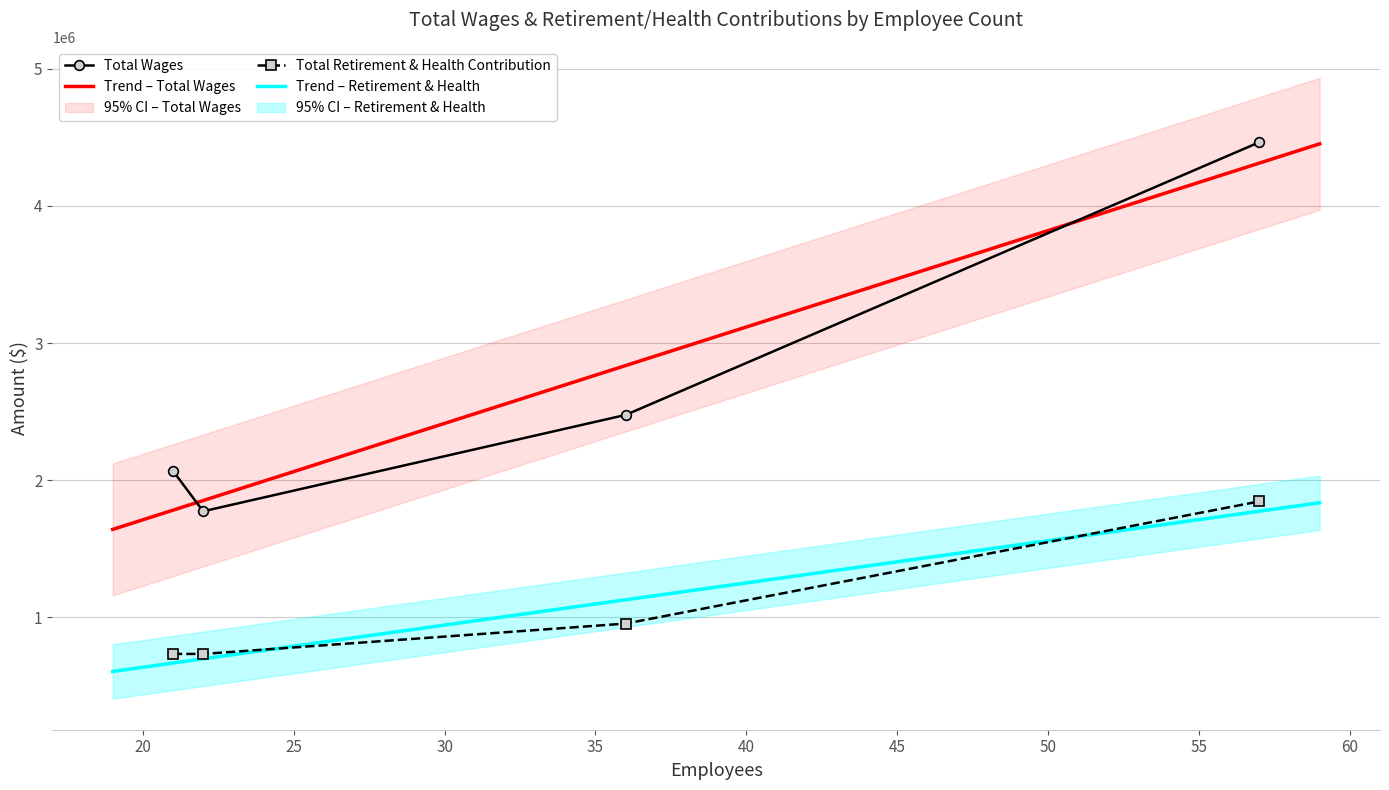

True or false: Total Wages and Total Retirement & Health Contribution cross at least once.

False